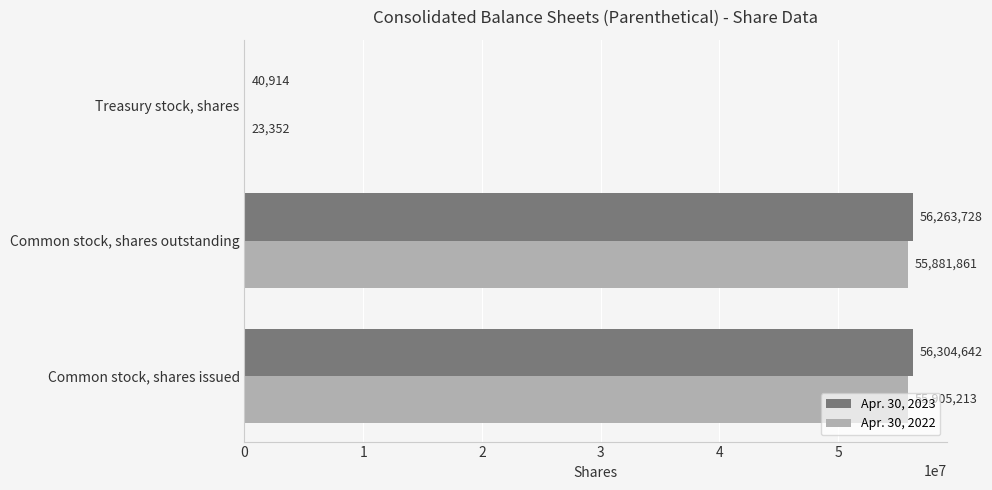

Which label corresponds to the largest value in the chart?

Common stock, shares issued